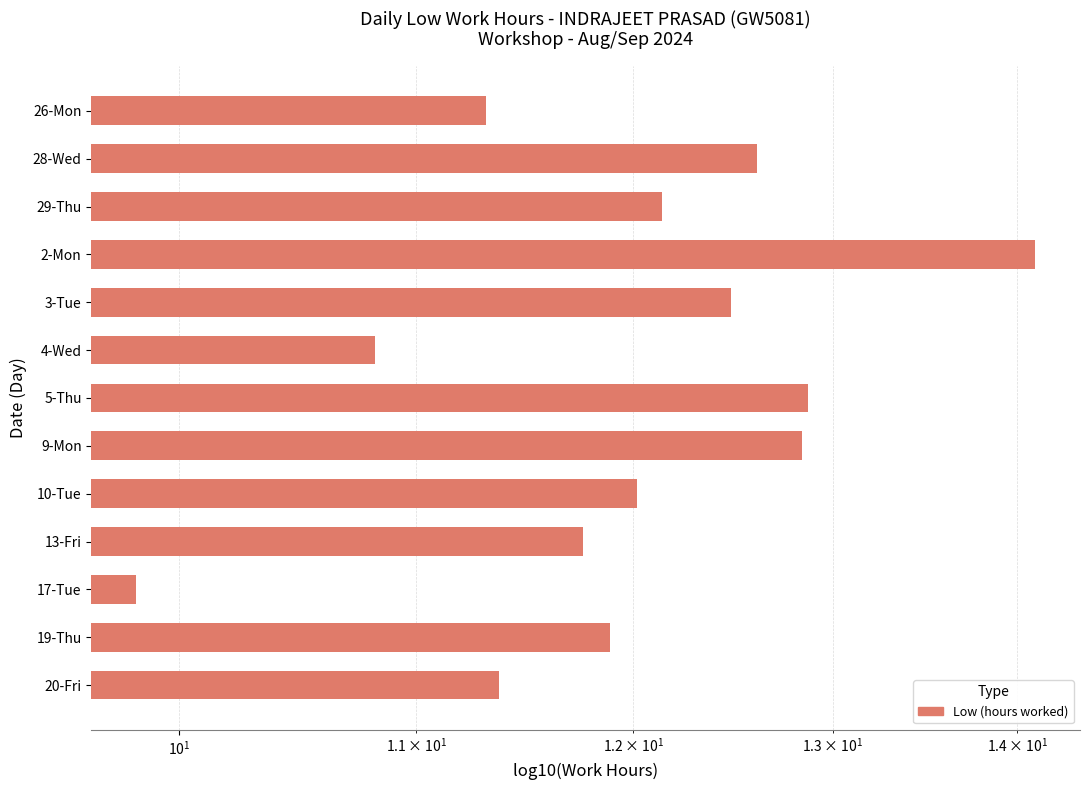

How many bars are there in total?

13